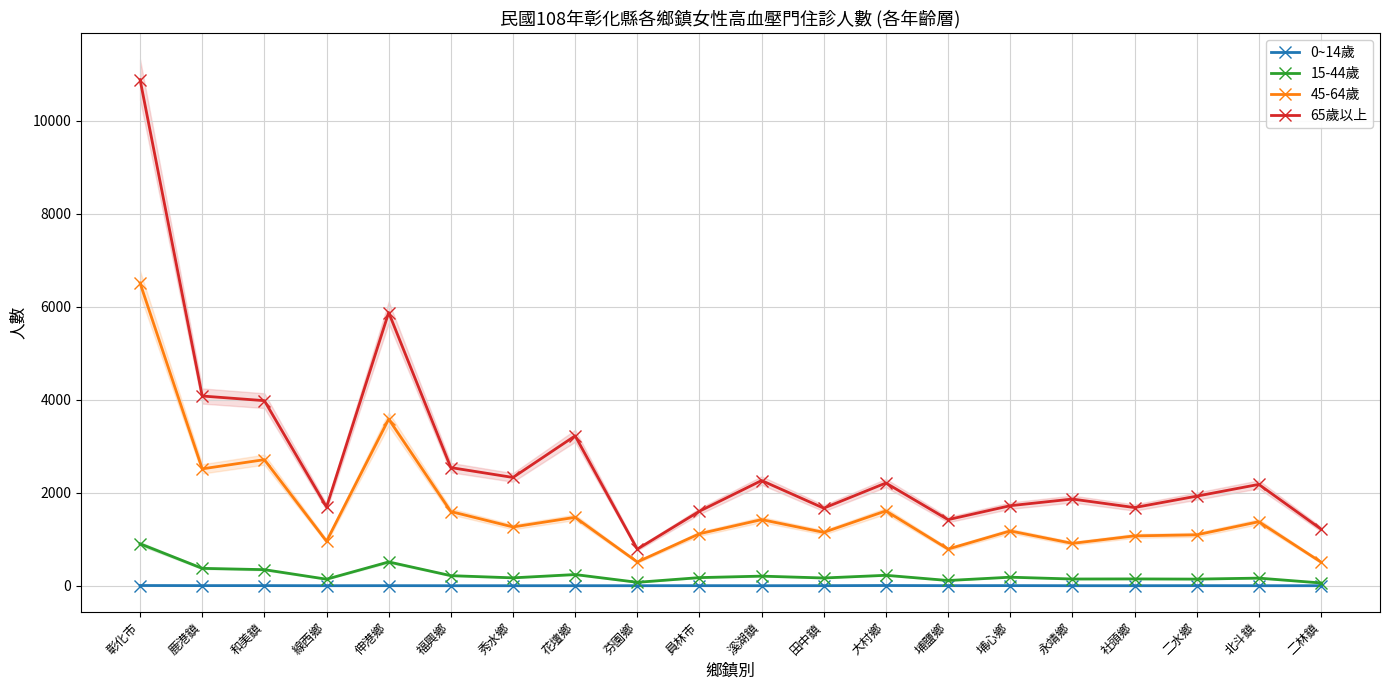

Reading left to right, list all the values displayed in this chart.

0~14歲: 4	2	2	0	1	0	0	0	0	1	0	1	4	1	2	0	0	1	0	0
15-44歲: 901	373	345	140	511	216	169	240	73	174	206	166	224	112	183	144	146	142	163	59
45-64歲: 6506	2512	2710	956	3581	1594	1263	1470	510	1117	1421	1147	1608	788	1177	910	1071	1094	1376	508
65歲以上: 10878	4078	3978	1692	5873	2539	2327	3222	786	1601	2261	1667	2208	1420	1720	1863	1680	1925	2178	1218